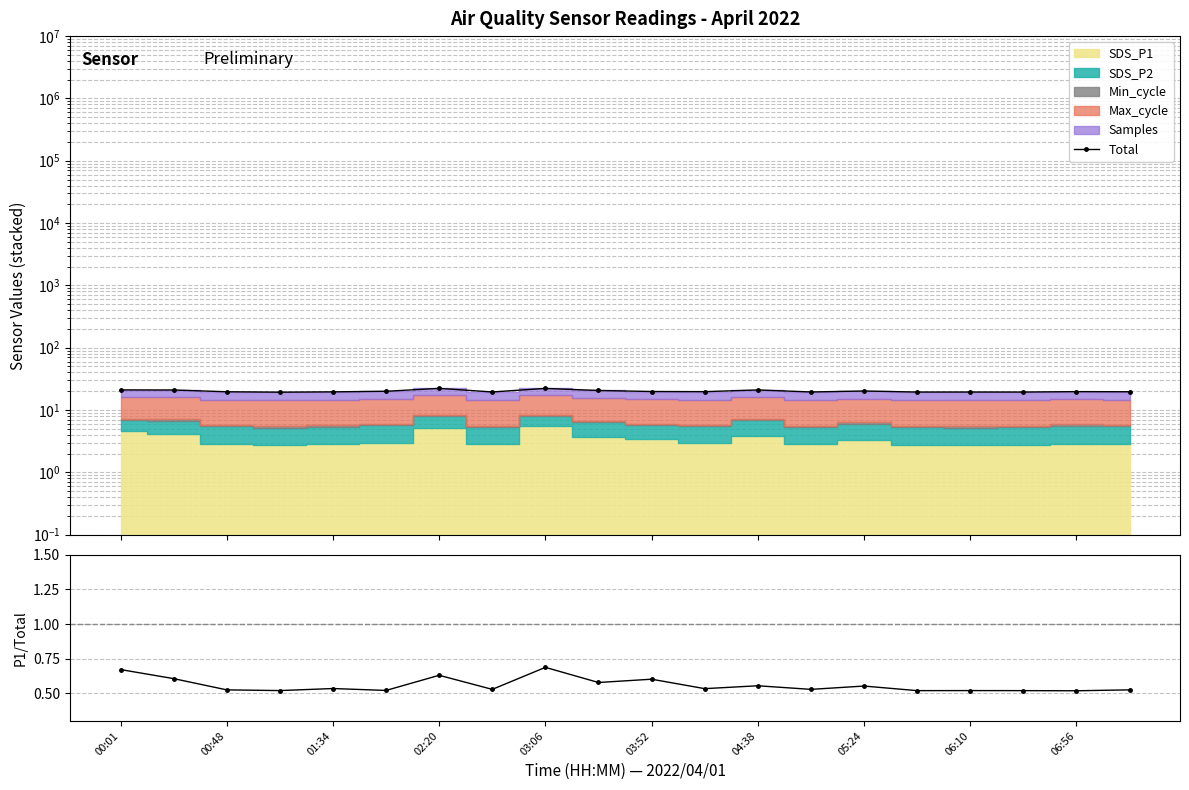

Which series changed the most between 00:01 and 03:06?

Total